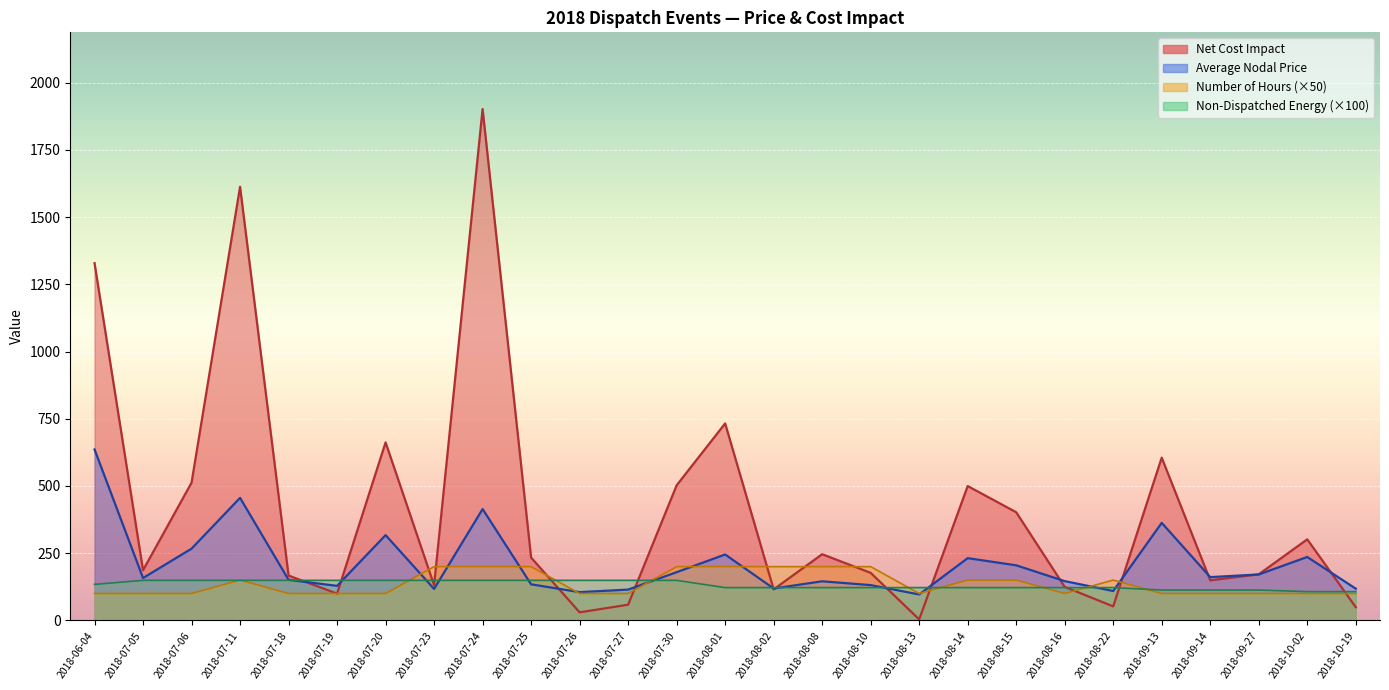

Reading left to right, list all the values displayed in this chart.

Average Nodal Price: 635.8	157.6	266.9	455.8	151.0	128.5	317.1	117.0	414.1	134.2	105.1	114.6	179.3	245.1	118.6	145.4	131.2	96.6	231.5	204.9	146.1	109.2	362.8	161.0	170.8	235.9	118.0
Net Cost Impact: 1328.7	186.6	512.2	1612.6	166.8	99.7	662.0	131.0	1901.7	233.7	30.0	58.4	502.4	732.6	115.4	246.2	176.9	3.8	499.6	402.3	124.7	52.1	605.3	149.2	171.4	301.5	49.3
Non-Dispatched Energy: 134.0	149.0	149.0	149.0	149.0	149.0	149.0	149.0	149.0	149.0	149.0	149.0	149.0	122.0	122.0	122.0	122.0	122.0	122.0	122.0	122.0	122.0	113.0	113.0	113.0	107.0	107.0
Number of Hours: 100.0	100.0	100.0	150.0	100.0	100.0	100.0	200.0	200.0	200.0	100.0	100.0	200.0	200.0	200.0	200.0	200.0	100.0	150.0	150.0	100.0	150.0	100.0	100.0	100.0	100.0	100.0